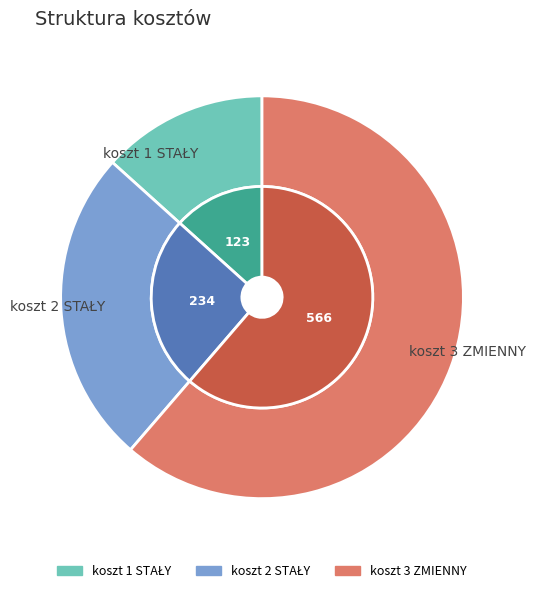

Which has a higher value, koszt 2 STAŁY or koszt 3 ZMIENNY?

koszt 3 ZMIENNY